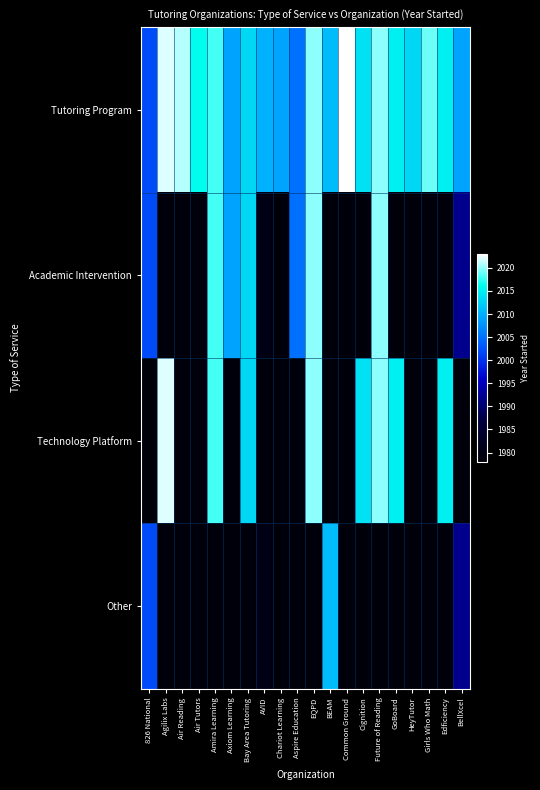

At how many categories does at least one series exceed 2000?

20